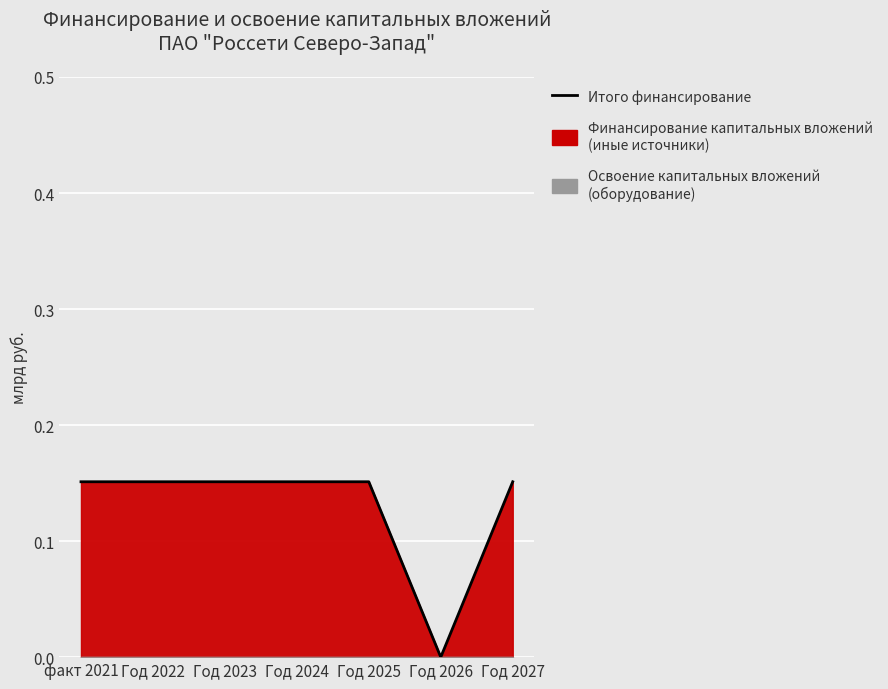

Rank the categories by value from highest to lowest.

факт 2021, Год 2022, Год 2023, Год 2024, Год 2025, Год 2027, Год 2026